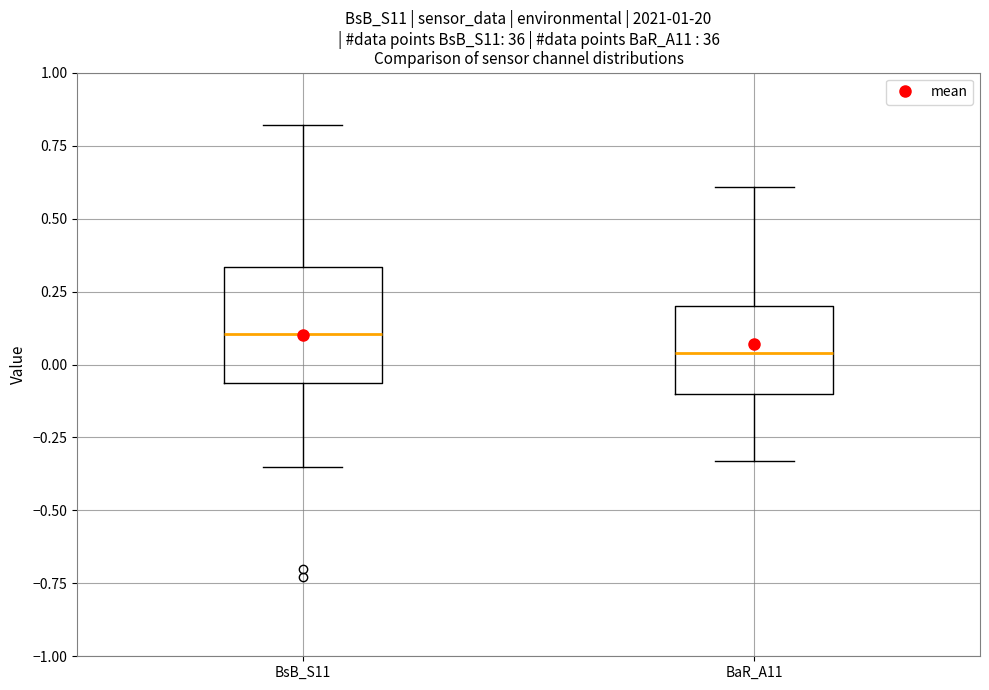

Which box has the lowest median line?

BaR_A11